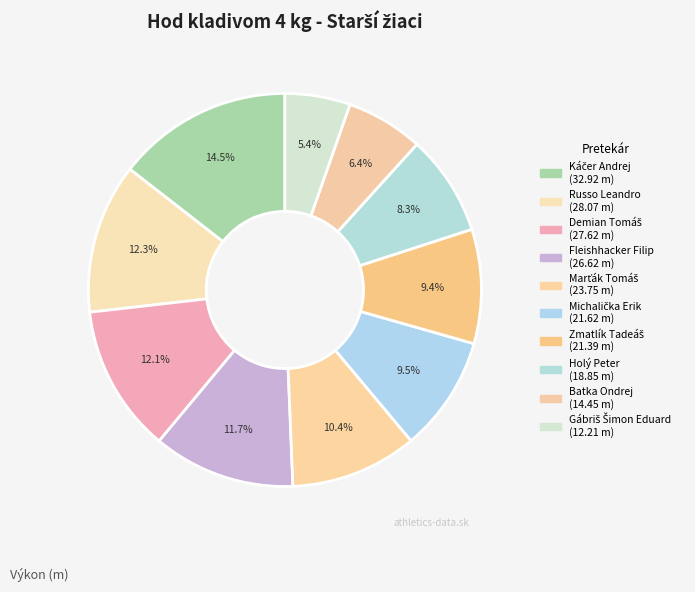

To the nearest percent, what portion does Holý Peter represent?

8%